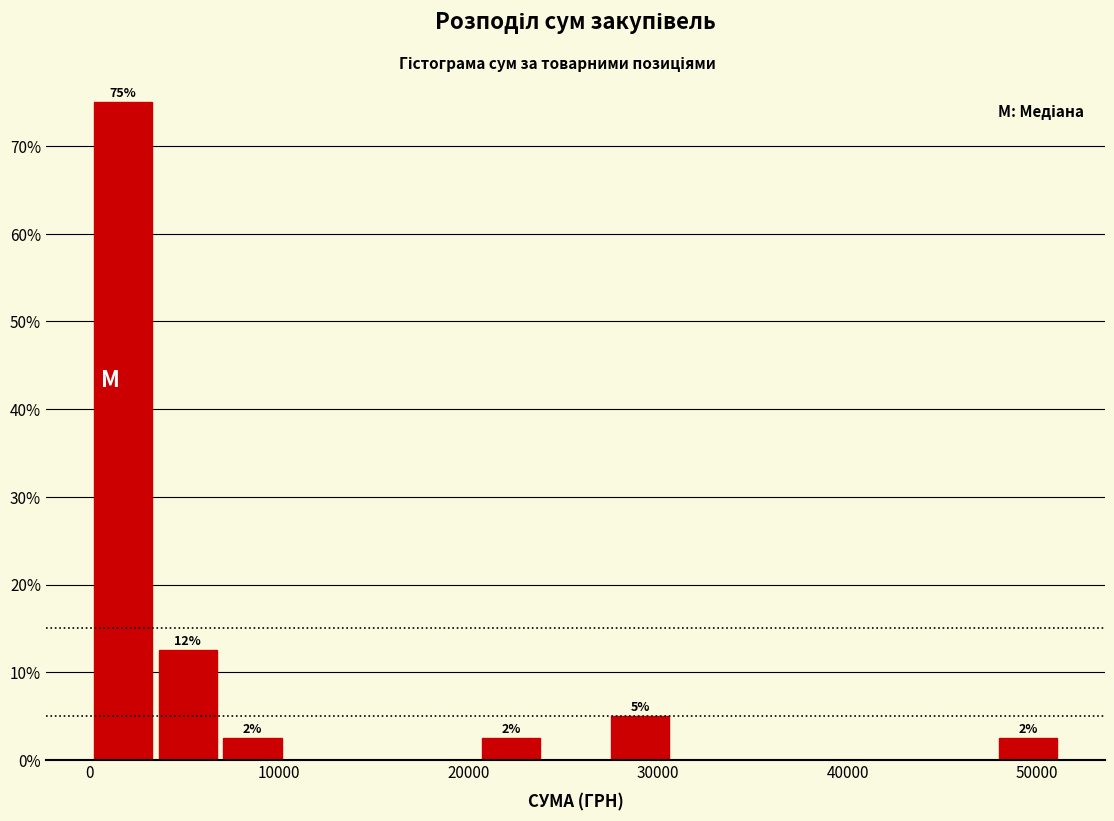

Around what value on the x-axis is the tallest bar? Give the approximate position of its centre, as read against the axis.

2000